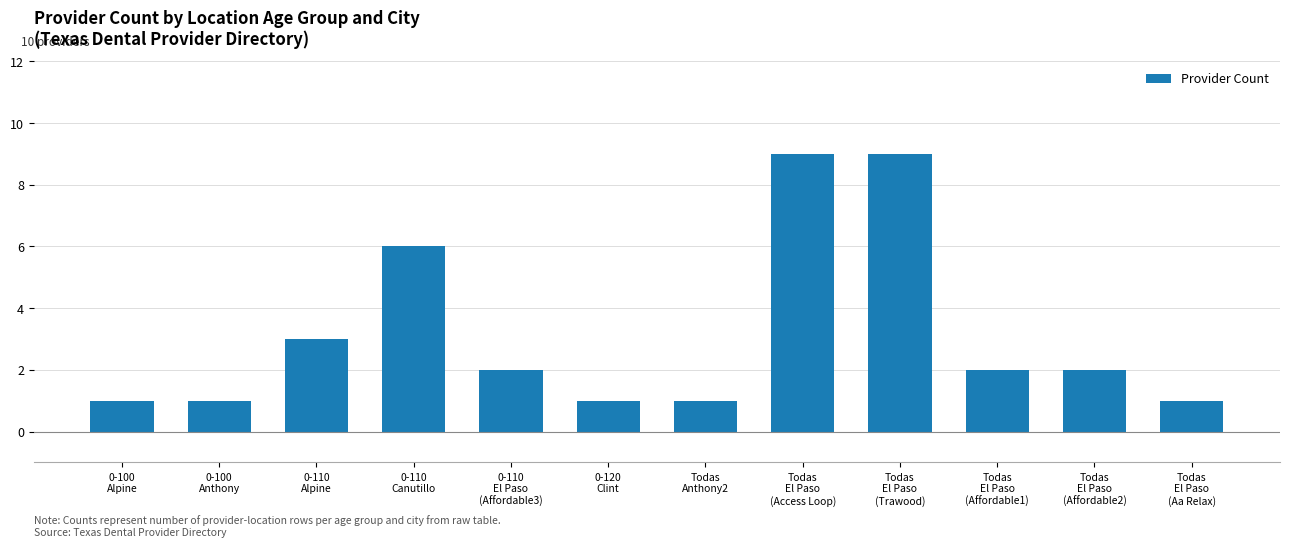

What is the label of the 2nd bar from the right?

Todas
El Paso
(Affordable2)